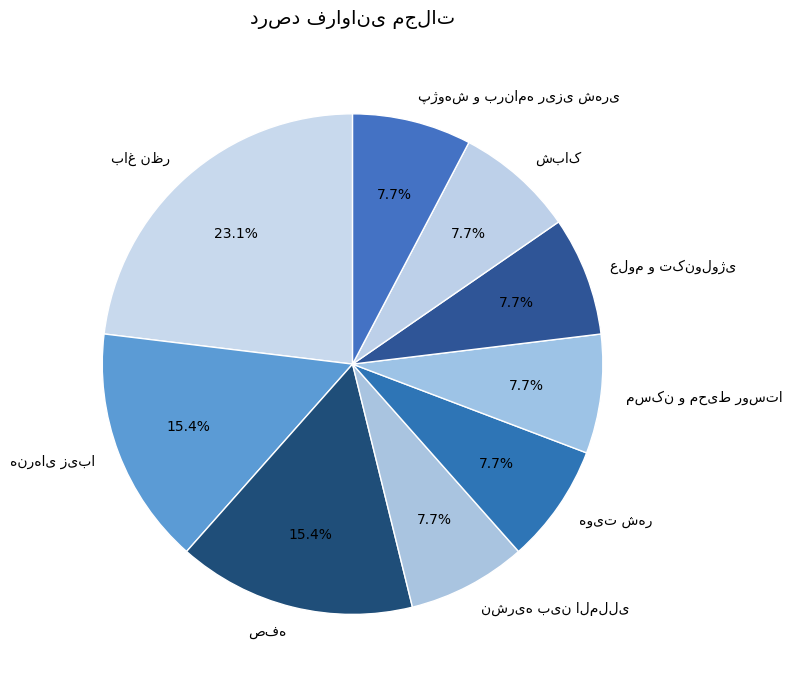

Does any single category account for the majority?

No